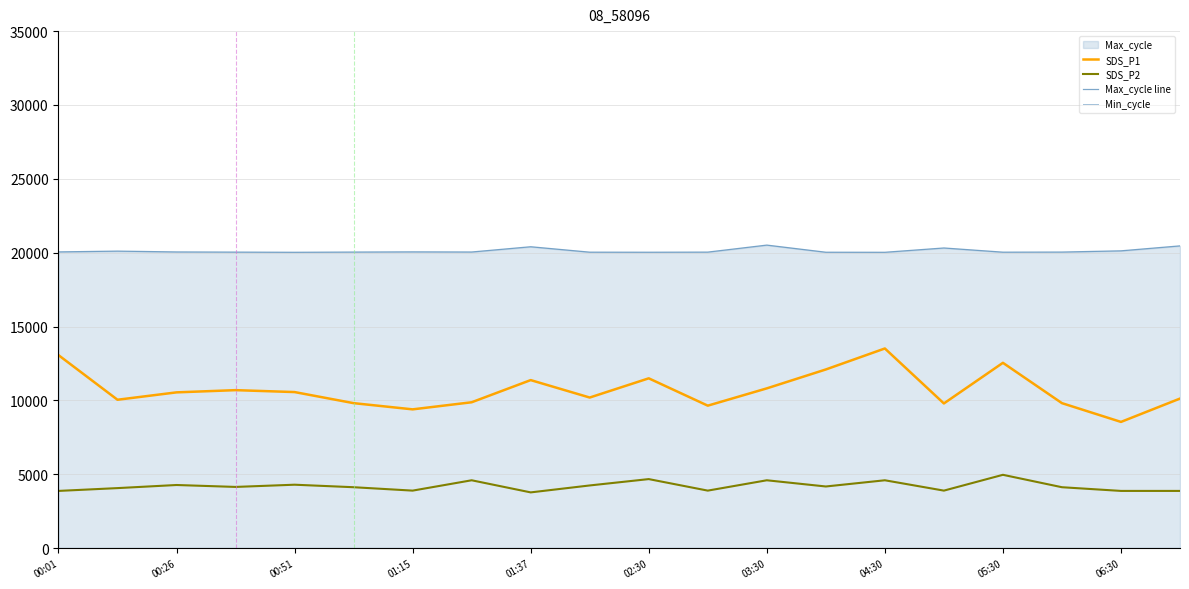

At which label does SDS_P1 first exceed 10550?

00:01